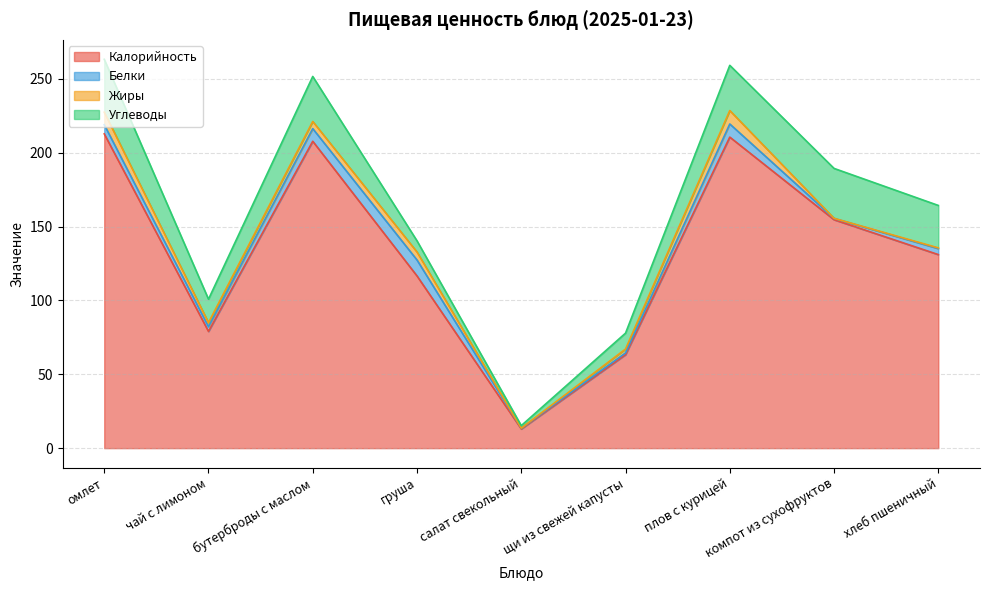

True or false: Углеводы and Калорийность cross at least once.

False